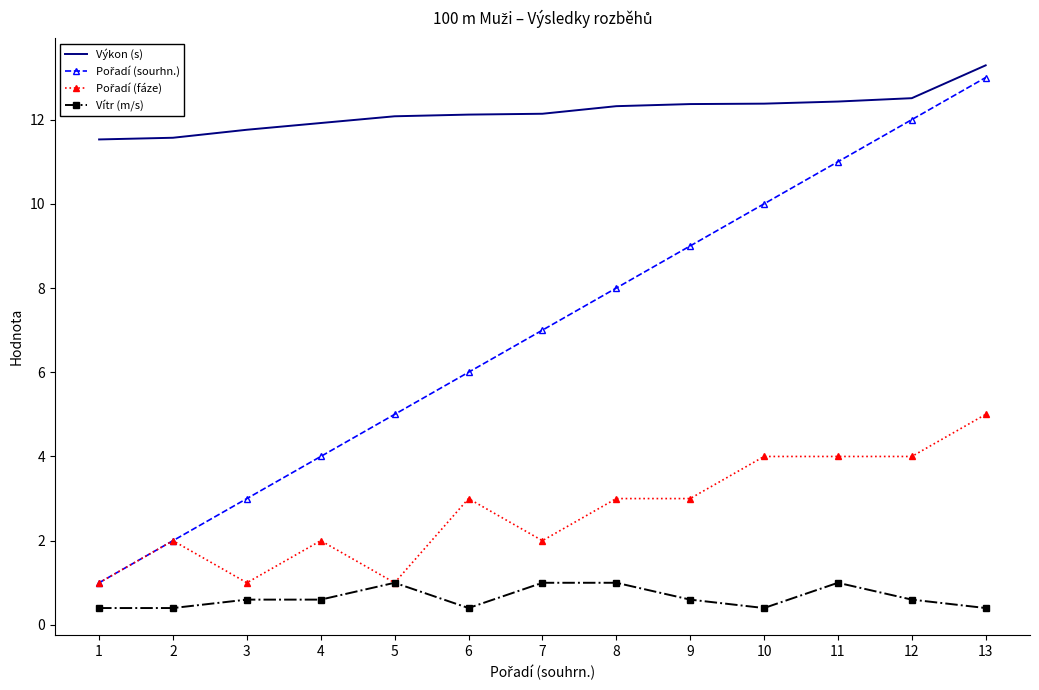

Is it true that Vítr (m/s) equals 0.4 at 13?

True